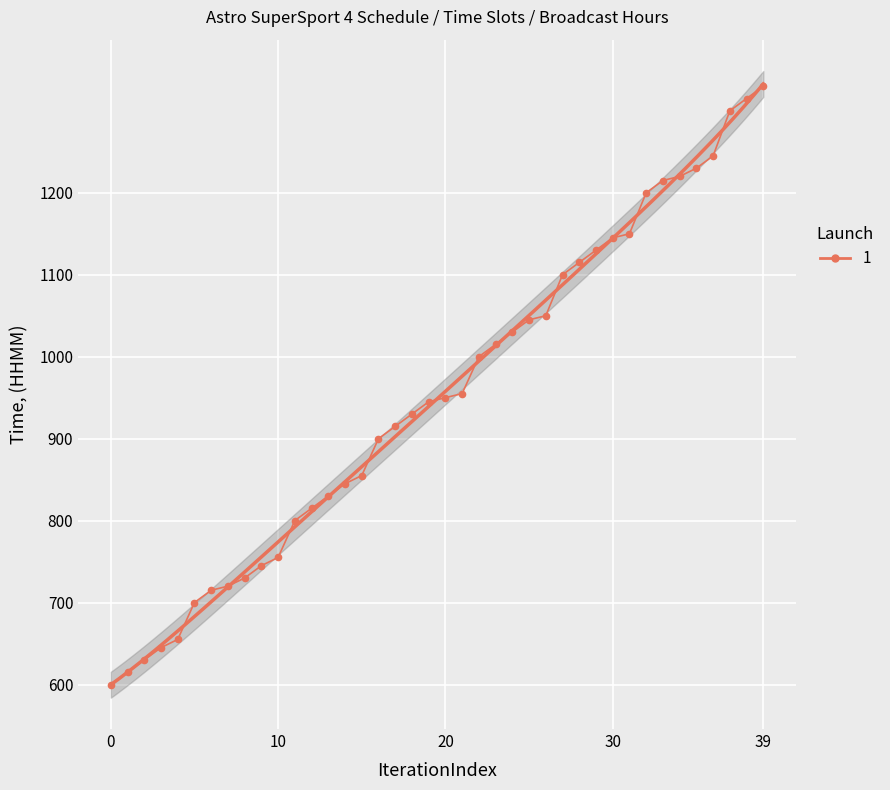

What is the value of the 10th point from the left?

745